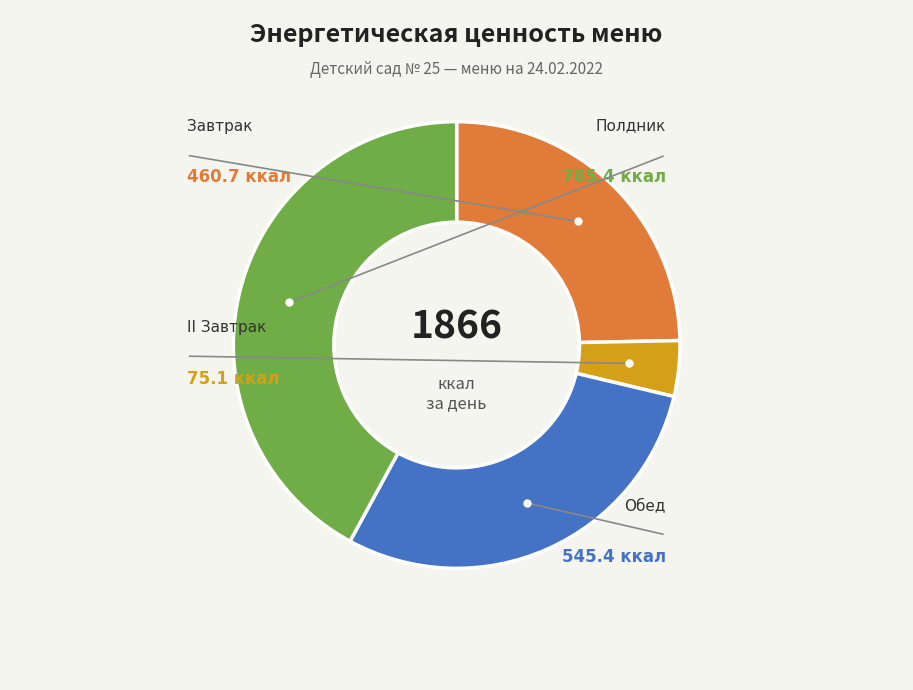

How many slices are in this pie chart?

4